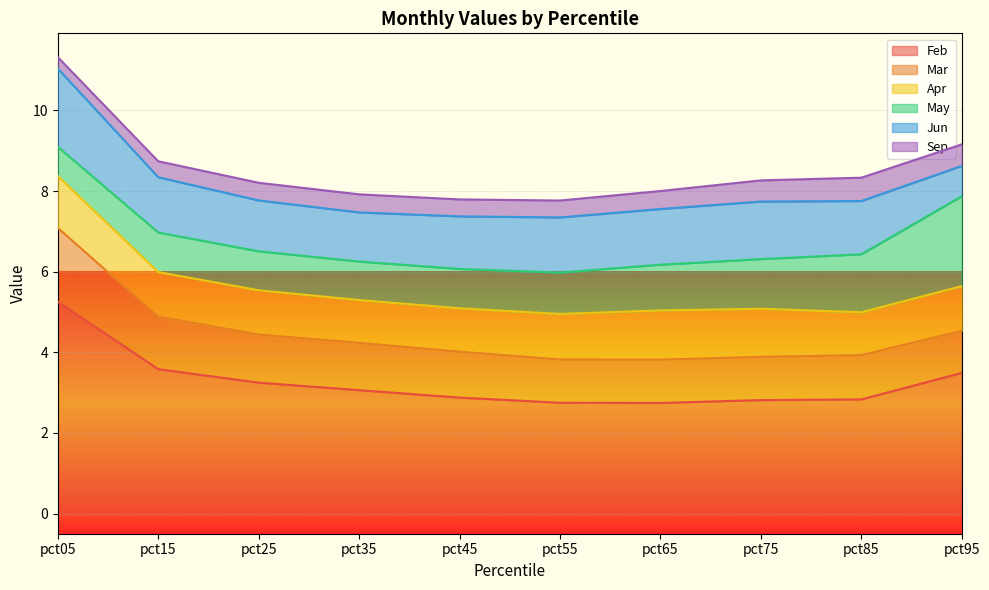

What is the smallest value displayed?

0.3